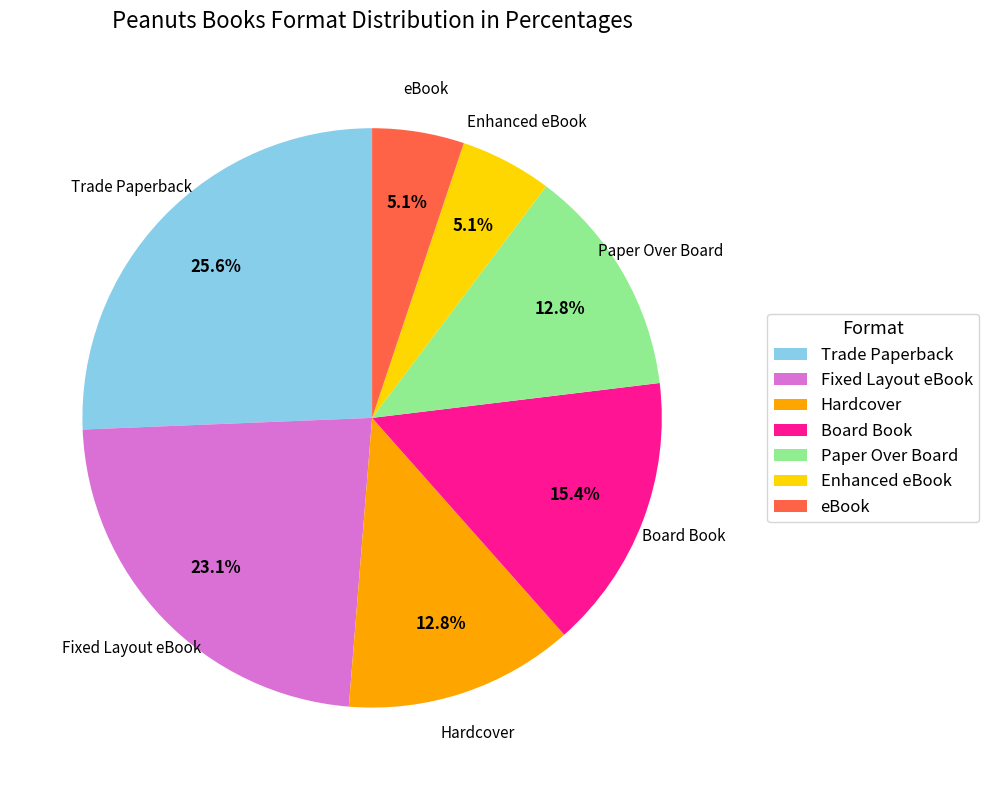

Approximately how many times larger is the value at eBook compared to Board Book?

0.3